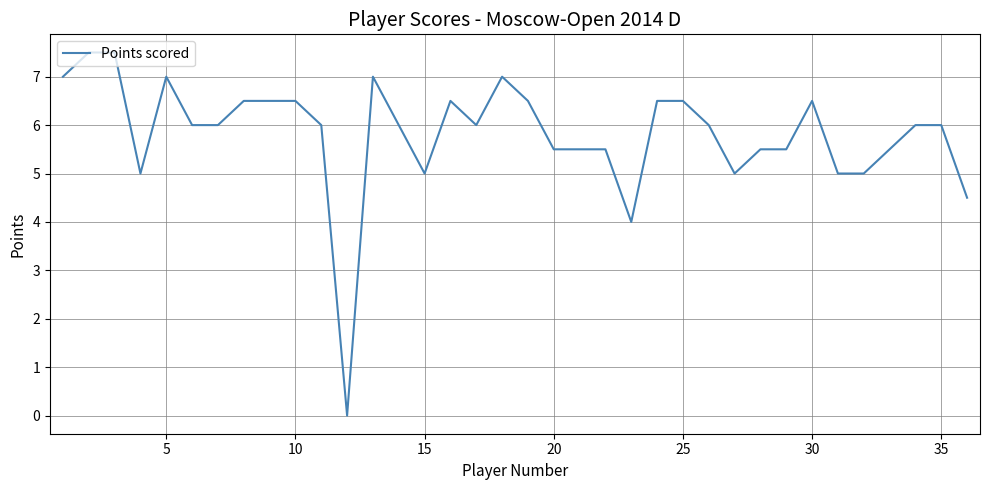

What is the difference between the maximum and minimum values?

7.5